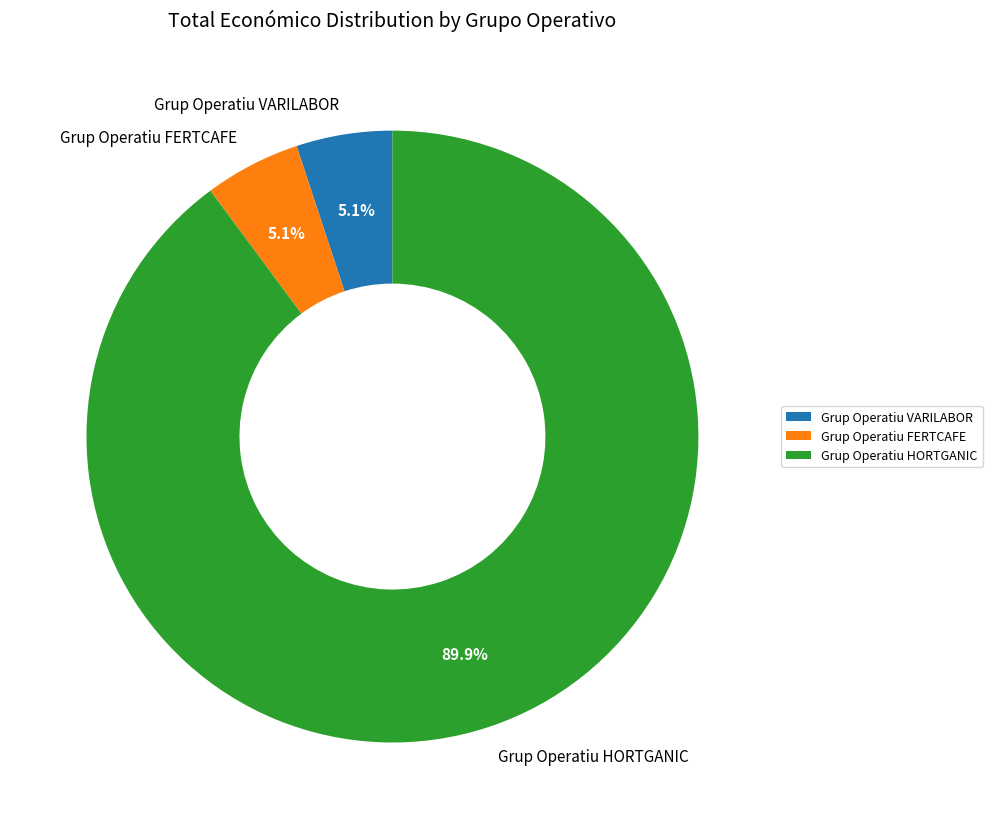

How many segments does this pie chart have?

3